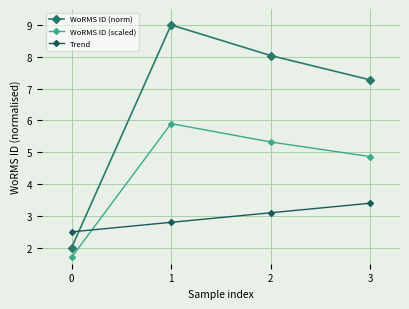

In WoRMS ID (scaled), how many points are higher than both neighbors (excluding endpoints)?

1